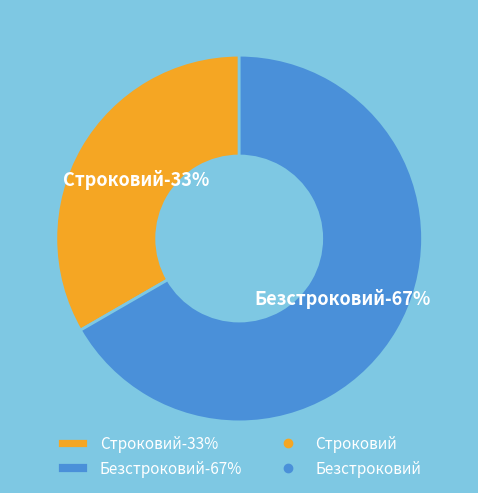

What is the majority slice?

Безстроковий